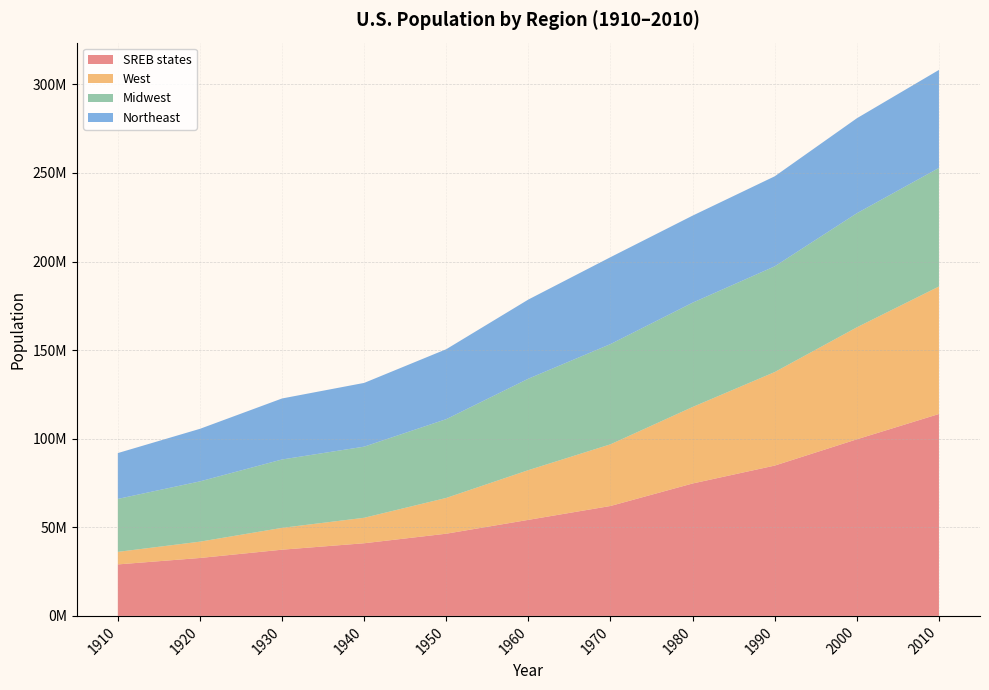

Reading right to left, what are all the values shown in this chart?

SREB states: 113954021	99664761	84839030	74734029	62038857	54209157	46394910	41002810	37370764	32688232	29058261
West: 71945553	63197932	52786082	43172490	34804193	28053104	20189962	14379119	12323836	9213920	7082086
Midwest: 66927001	64392776	59668632	58865670	56571663	51619139	44460762	40143332	38594100	34019792	29888542
Northeast: 55317240	53594378	50809229	49135283	49040703	44677819	39477986	35976777	34427091	29662053	25868573